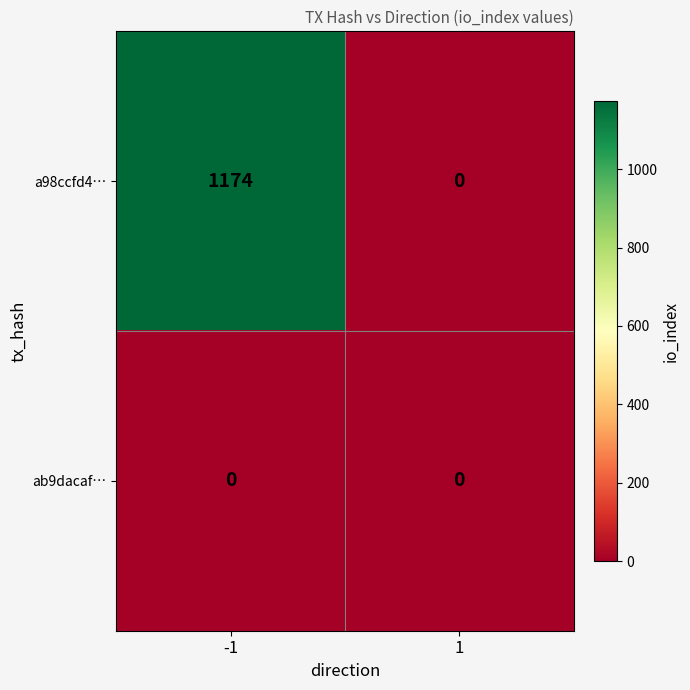

What is the difference between the a98ccfd4… values at 1 and -1?

1174